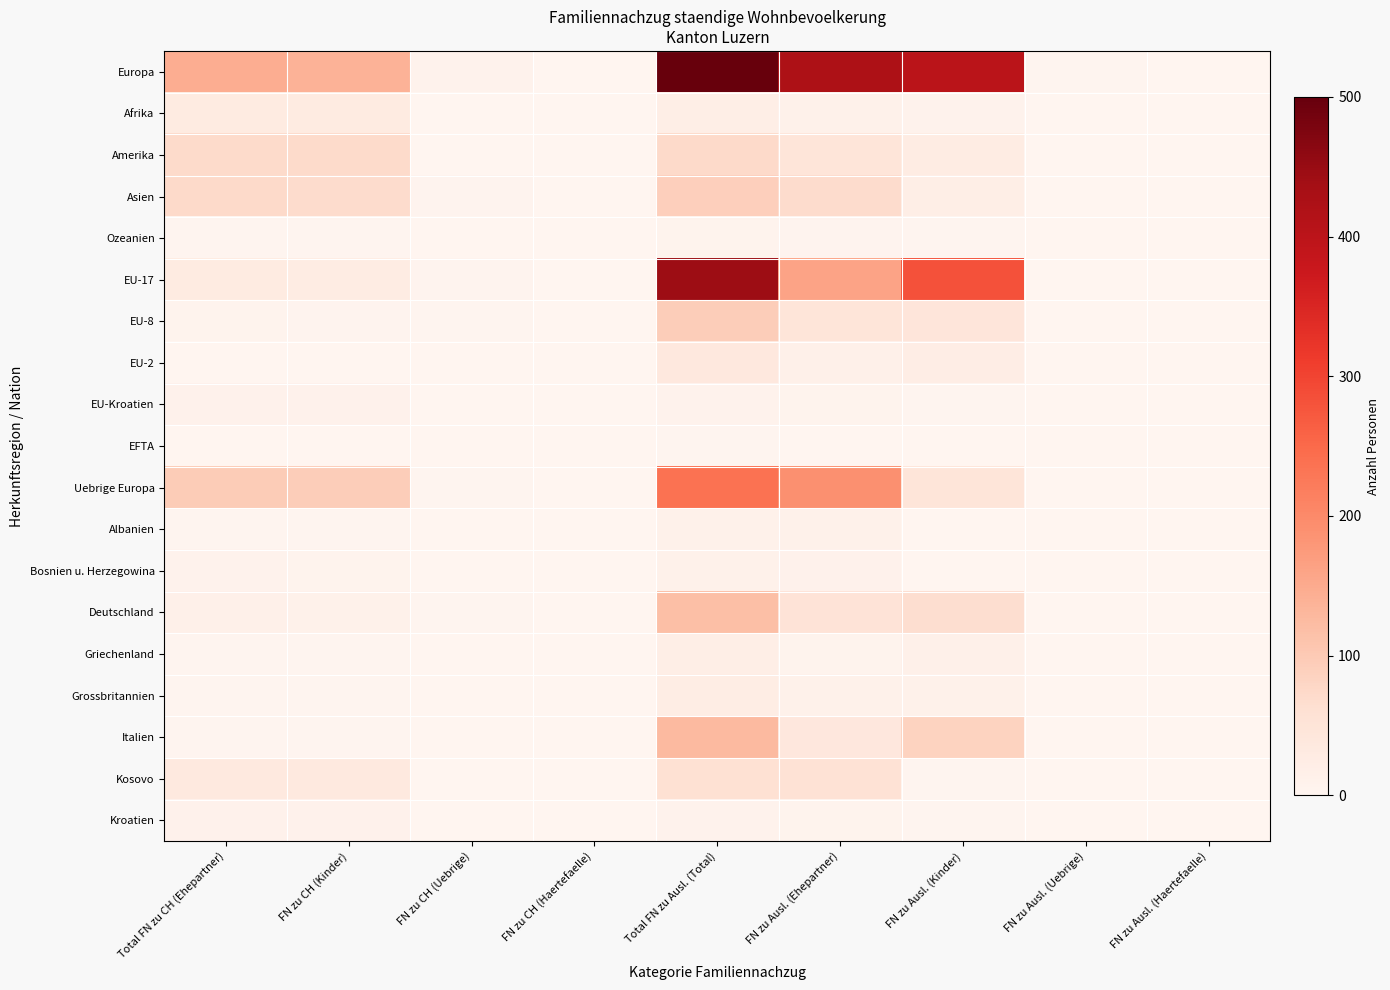

How many distinct data groups are displayed?

19